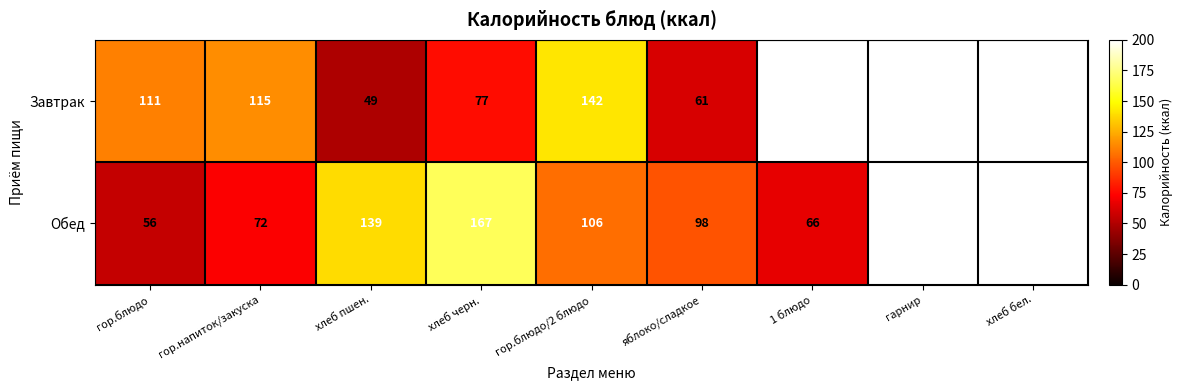

What is the total value across all series at гор.напиток/закуска?

187